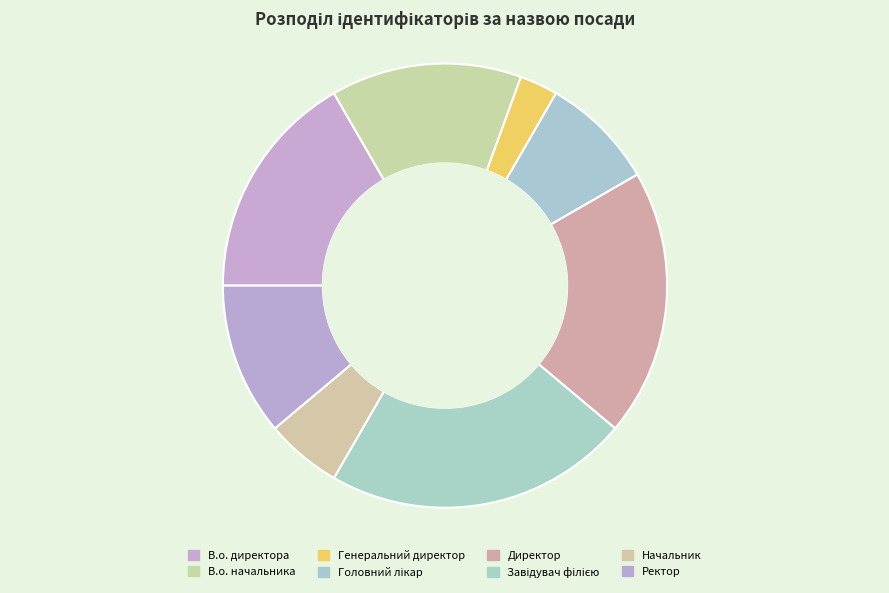

To the nearest percent, what is the average slice percentage?

12%